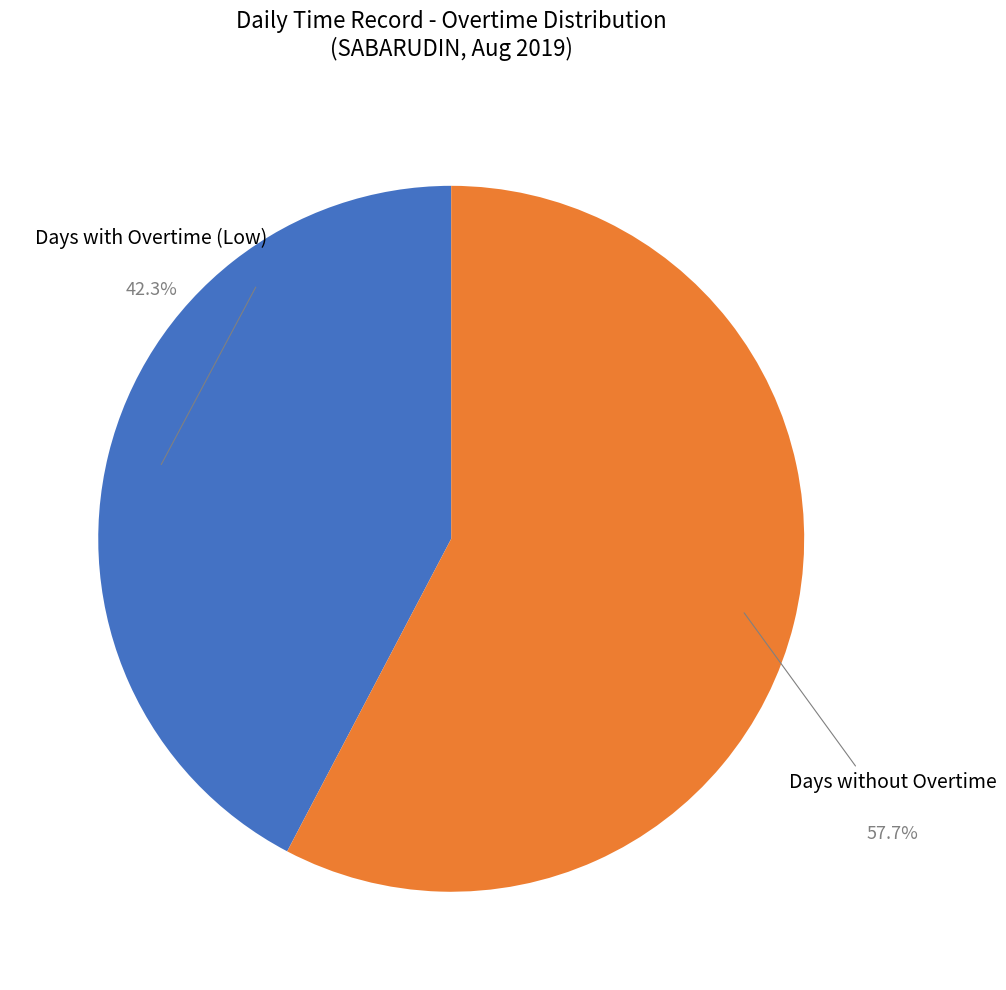

Is there any slice that represents more than half of the pie?

Yes